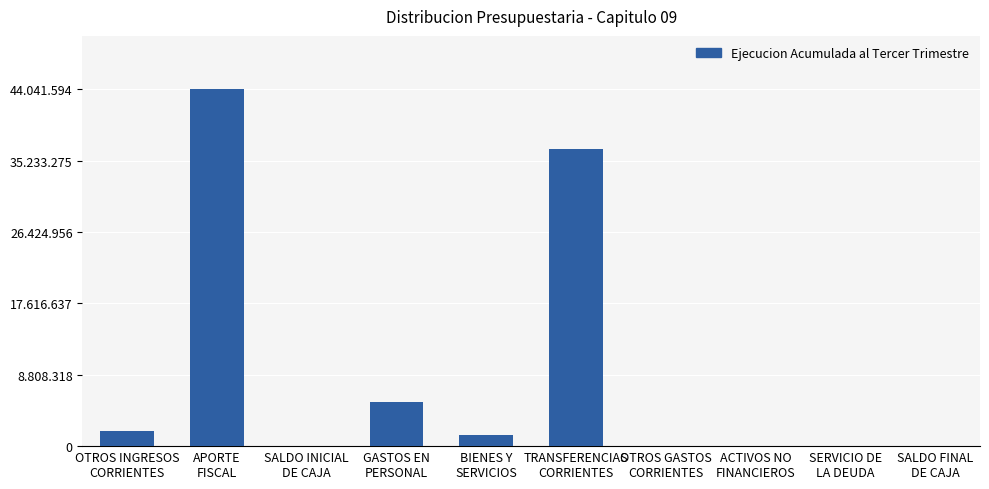

Which category has the highest value across all series?

APORTE
FISCAL